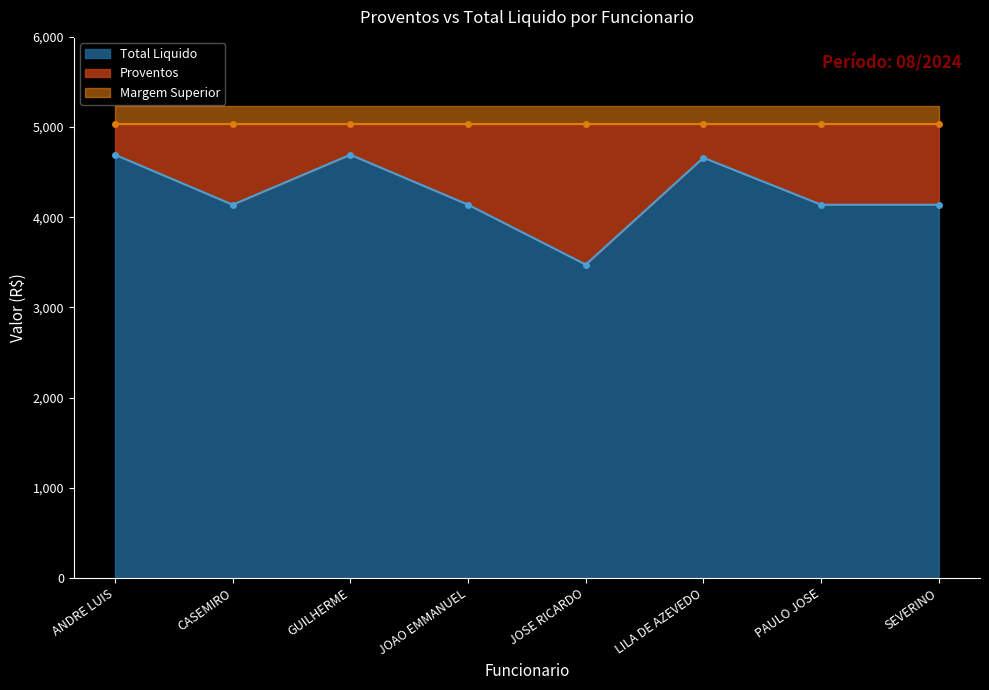

What is the difference between the values at PAULO JOSE and JOSE RICARDO?

664.1